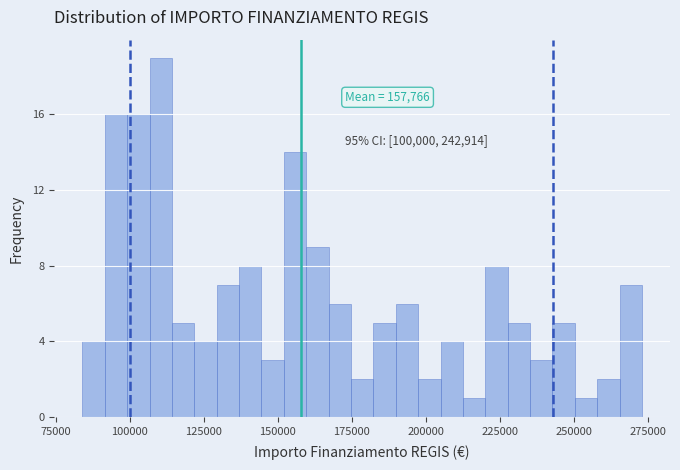

Around what value on the x-axis is the tallest bar? Give the approximate position of its centre, as read against the axis.

110000